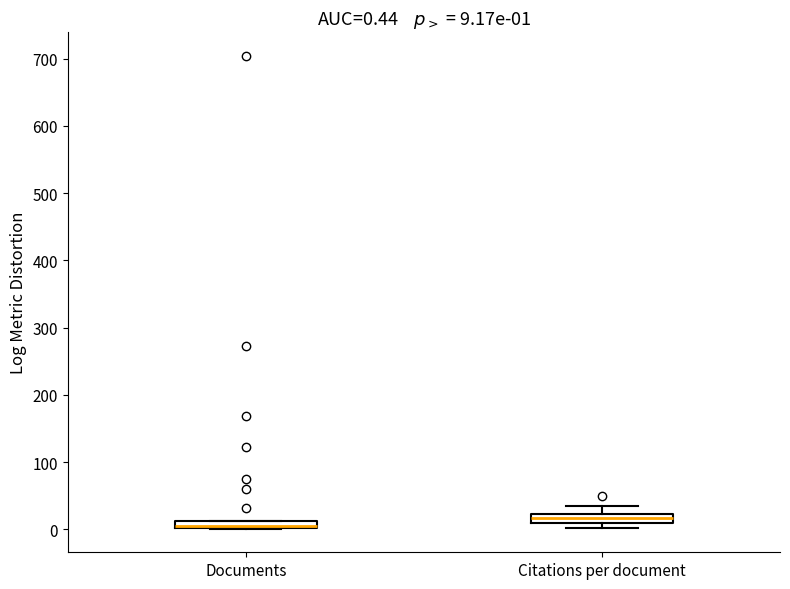

Which box has the lowest median line?

Documents